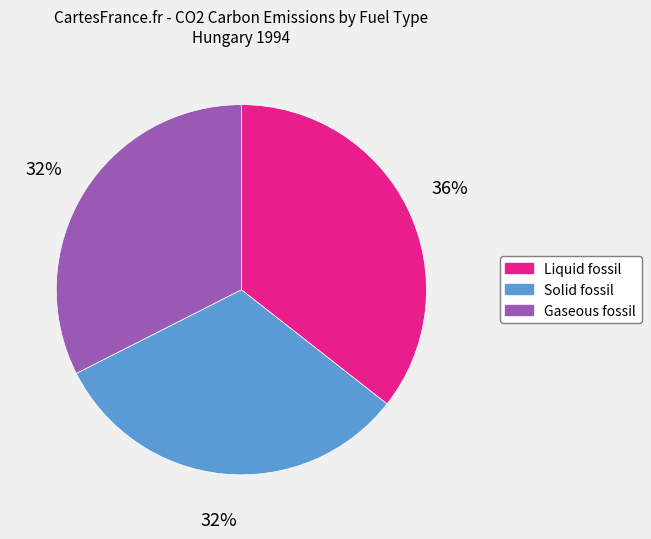

Between Gaseous fossil and Liquid fossil, which is larger?

Liquid fossil